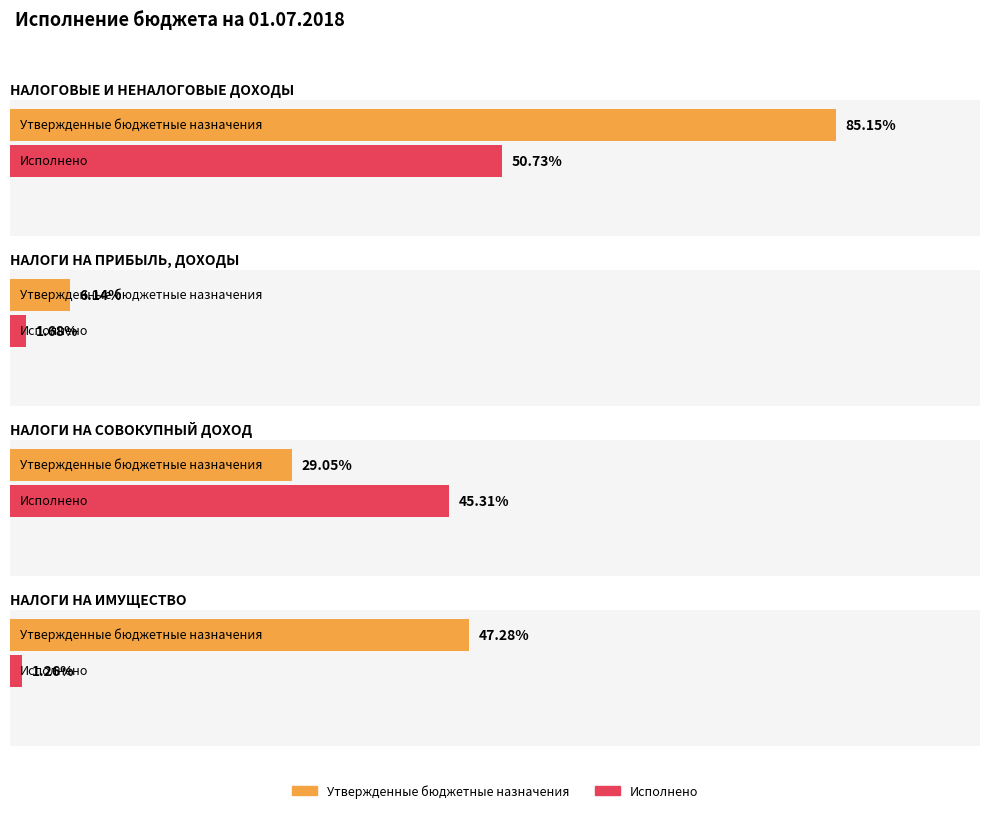

Which series changed the most between НАЛОГОВЫЕ И НЕНАЛОГОВЫЕ ДОХОДЫ and НАЛОГИ НА СОВОКУПНЫЙ ДОХОД?

Утвержденные бюджетные назначения